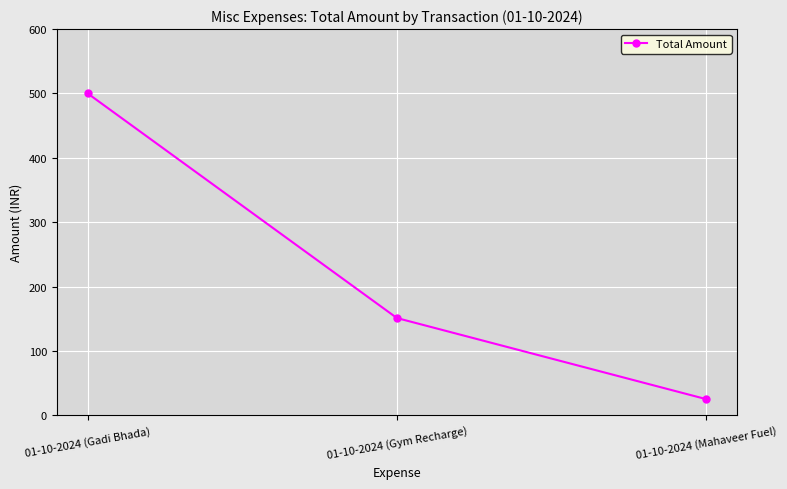

What is the average value?

225